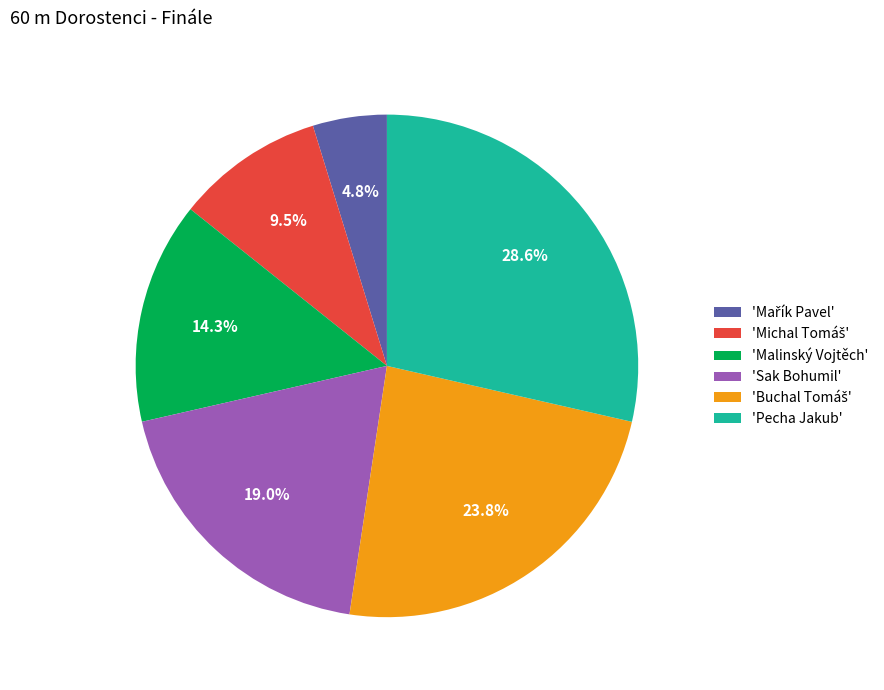

Which has a higher value, 'Malinský Vojtěch' or 'Pecha Jakub'?

'Pecha Jakub'